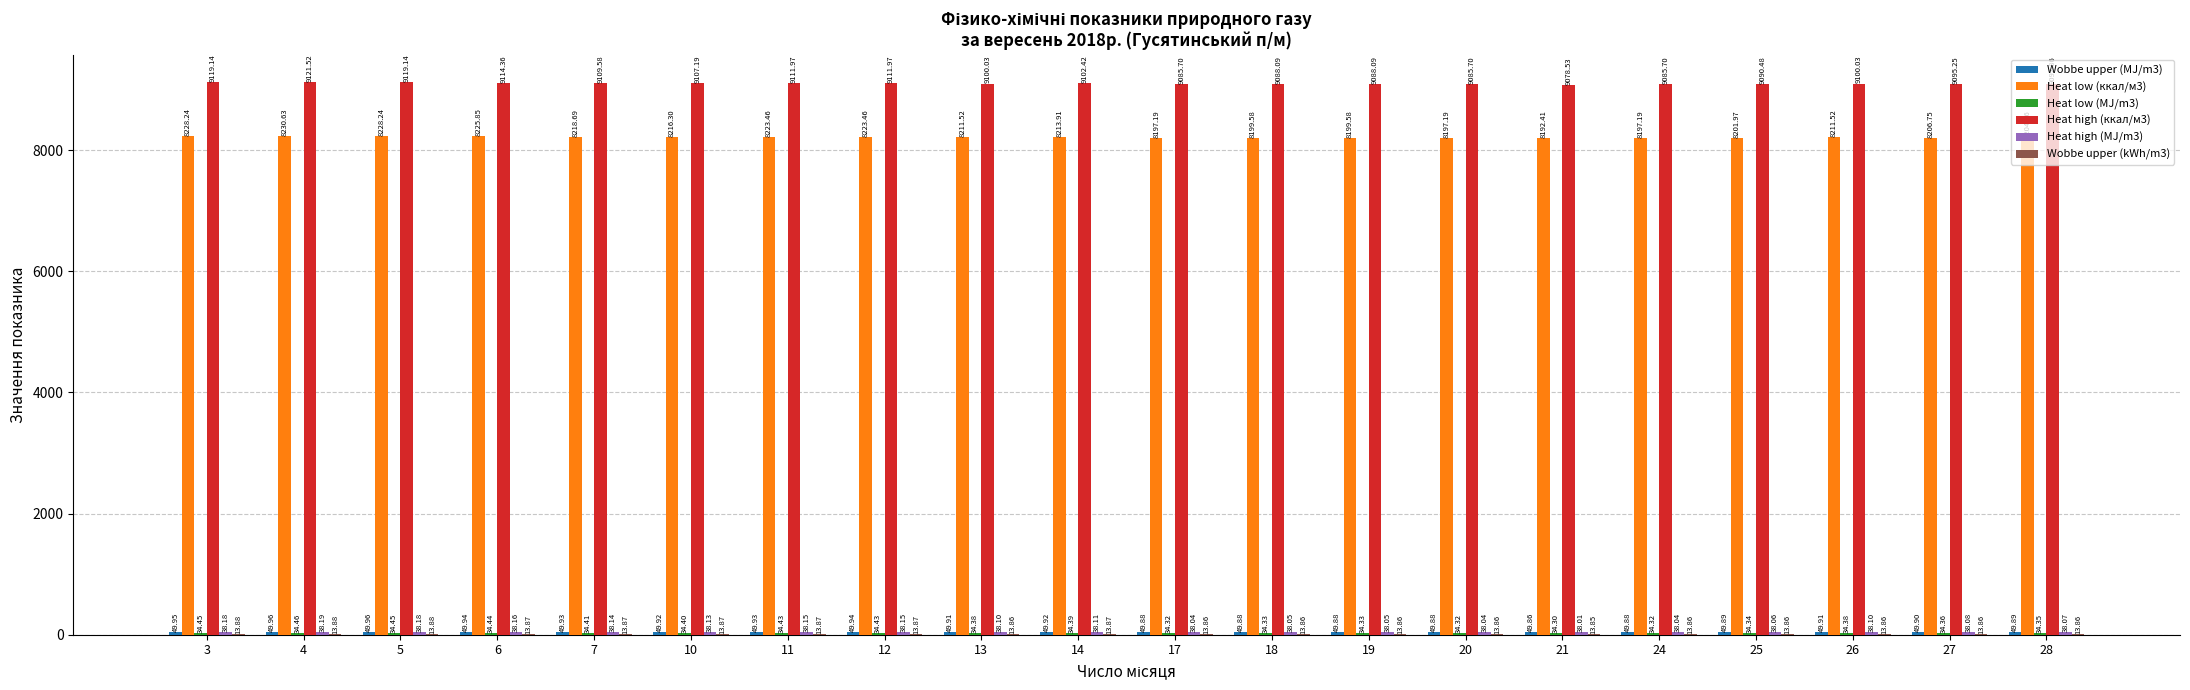

What is the total value across all series at 10?

17459.8